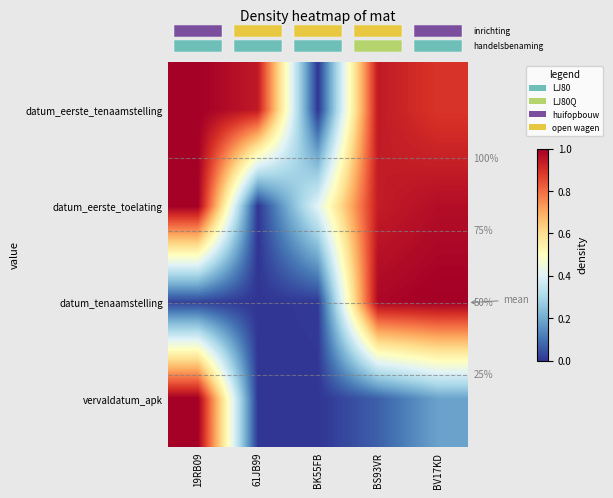

What is the difference between the maximum and minimum values in the vervaldatum_apk series?

1.0